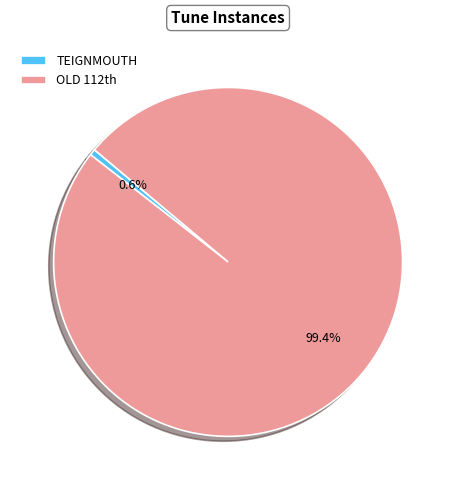

Does any single category account for the majority?

Yes